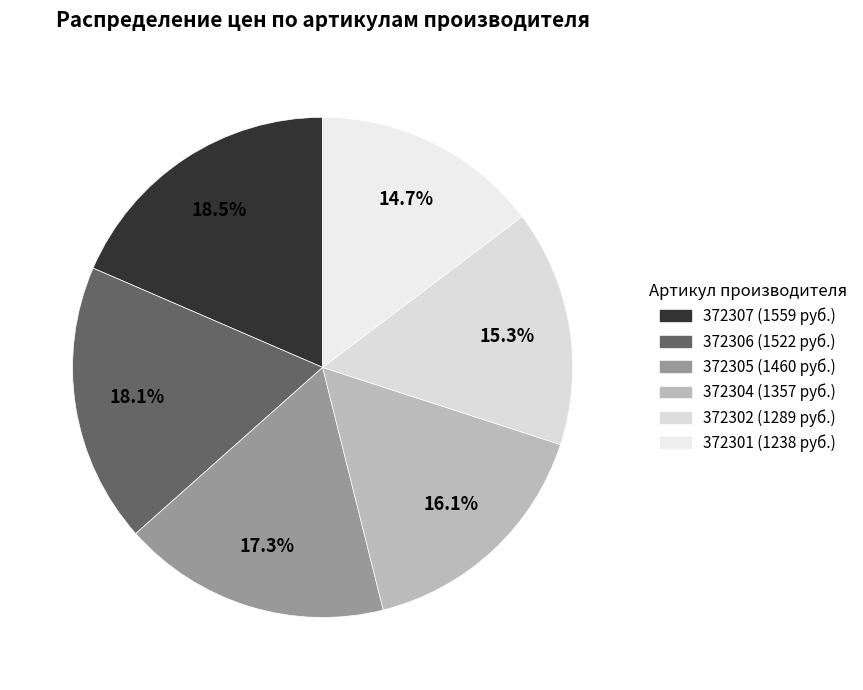

What percentage is NOT represented by 372306?

81.9%